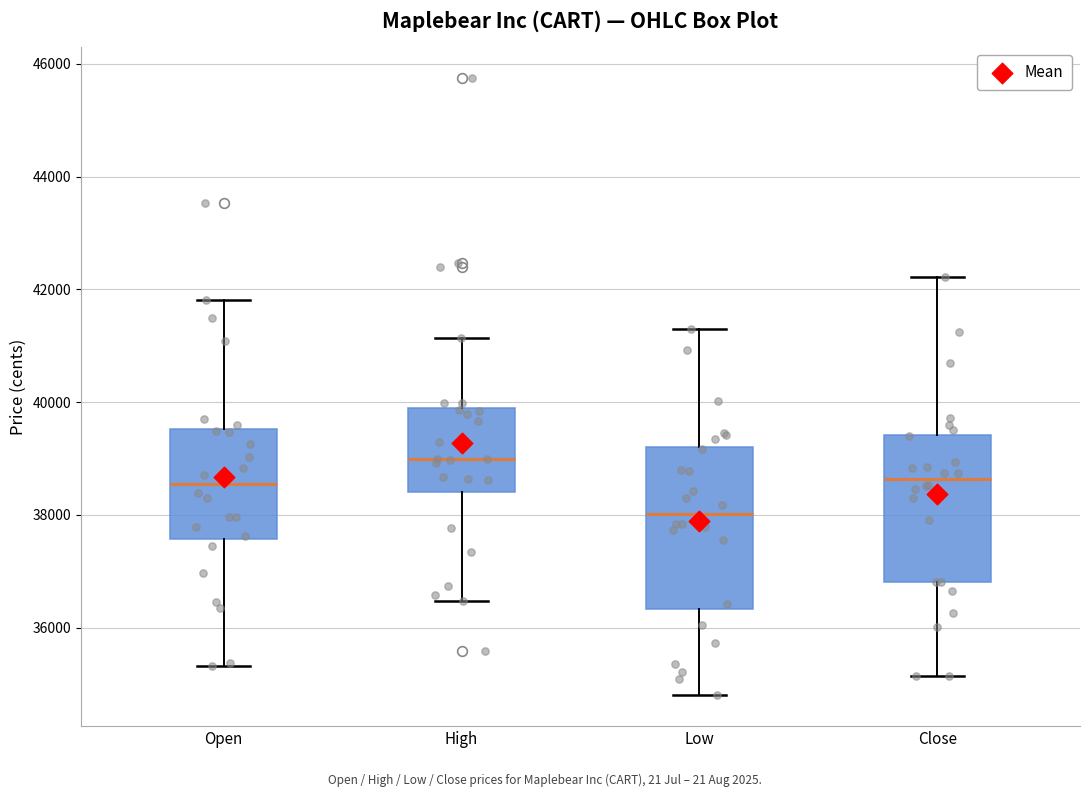

Reading left to right, transcribe this box plot: for each box, give where its median line is, the range the box spans, and where its two whiskers end, as read against the y-axis. The values are not printed on the chart, so give them approximately, as read against the axis.

Open: median 38600, box 37600 to 39600, whiskers 35400 to 41800
High: median 39000, box 38400 to 39800, whiskers 36400 to 41200
Low: median 38000, box 36400 to 39200, whiskers 34800 to 41400
Close: median 38600, box 36800 to 39400, whiskers 35200 to 42200